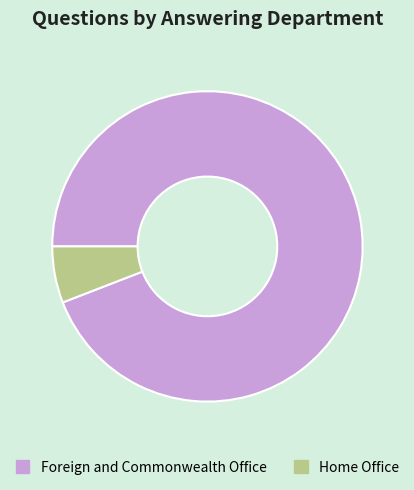

Is Foreign and Commonwealth Office the majority of the pie?

Yes